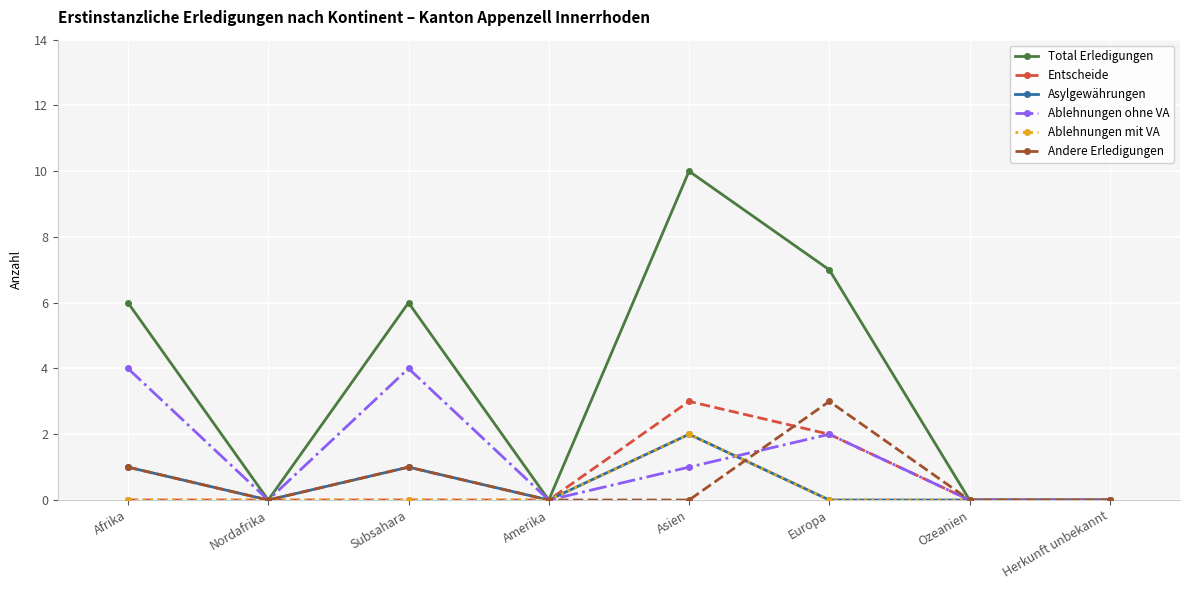

At which category does Ablehnungen ohne VA reach its first local valley?

Nordafrika